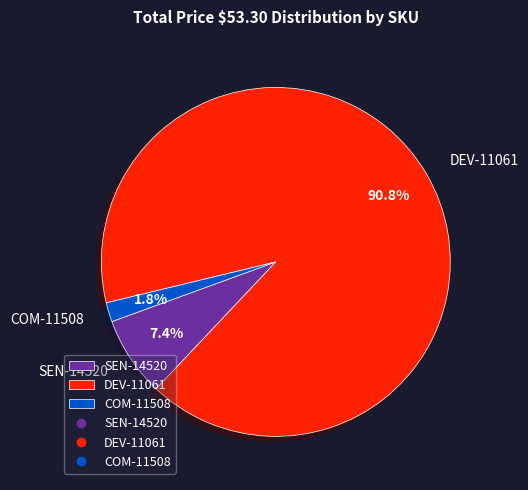

Rank the categories by value from highest to lowest.

DEV-11061, SEN-14520, COM-11508